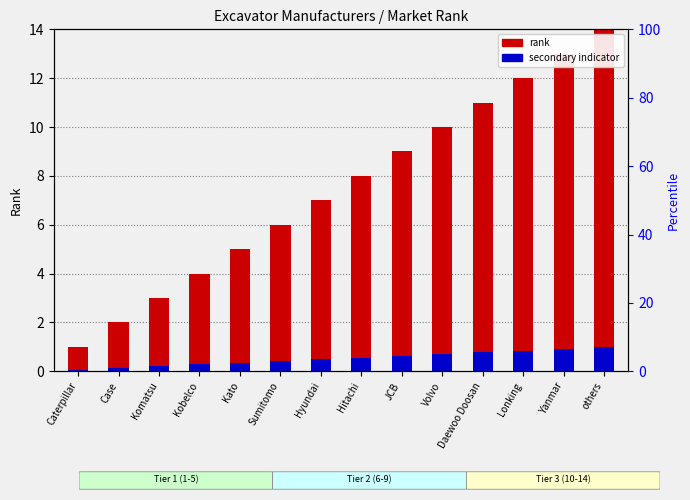

Rank the series by their maximum value, from lowest to highest.

secondary indicator, rank